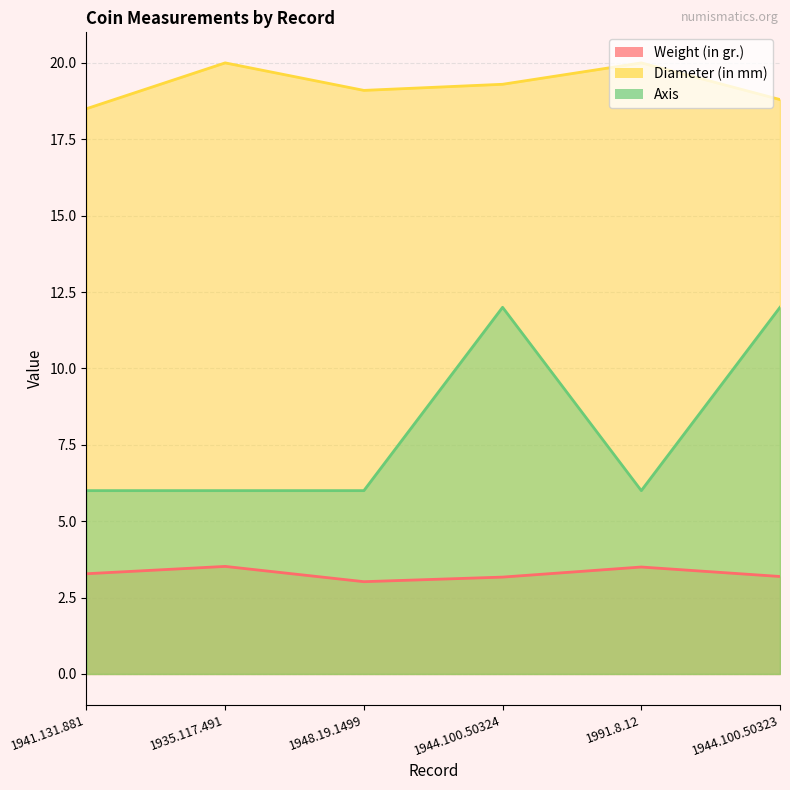

Count the number of categories in the chart.

6